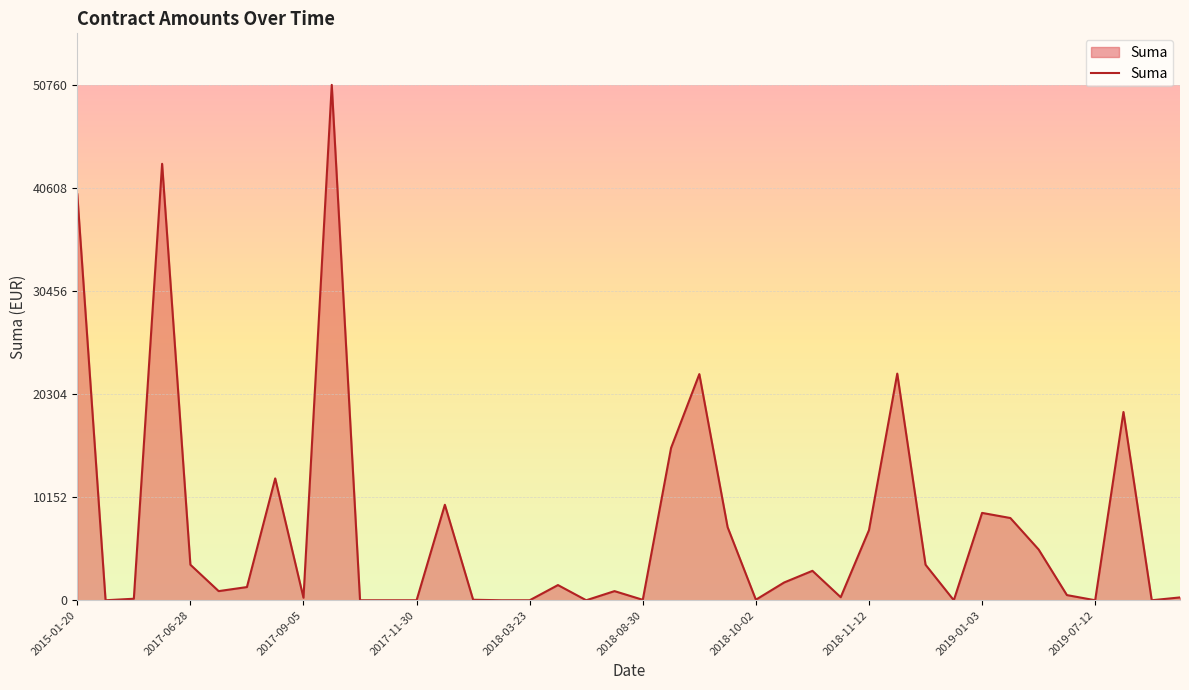

What is the greatest value displayed?

50760.0